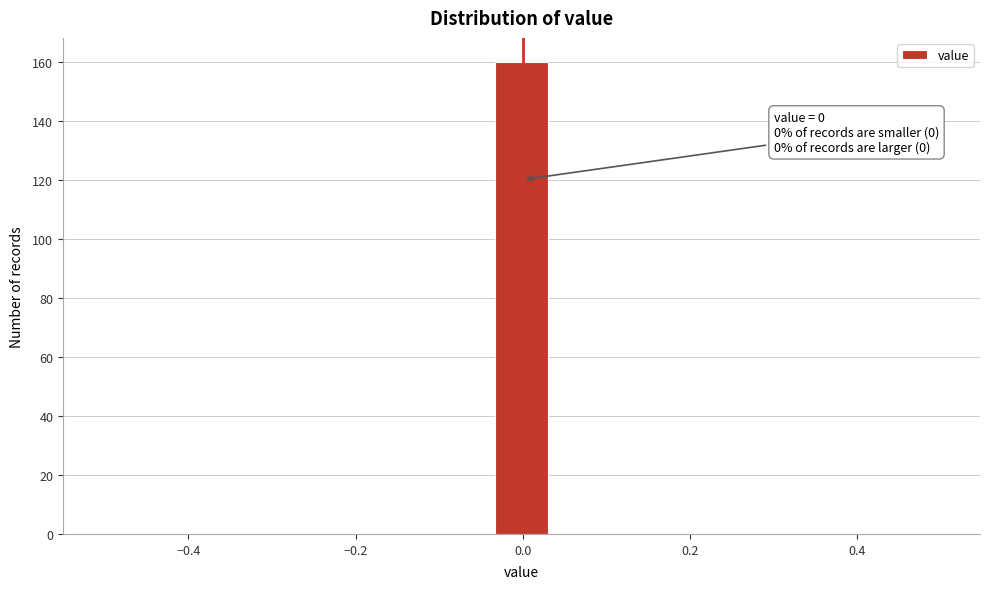

Around what value on the x-axis is the tallest bar? Give the approximate position of its centre, as read against the axis.

0.00